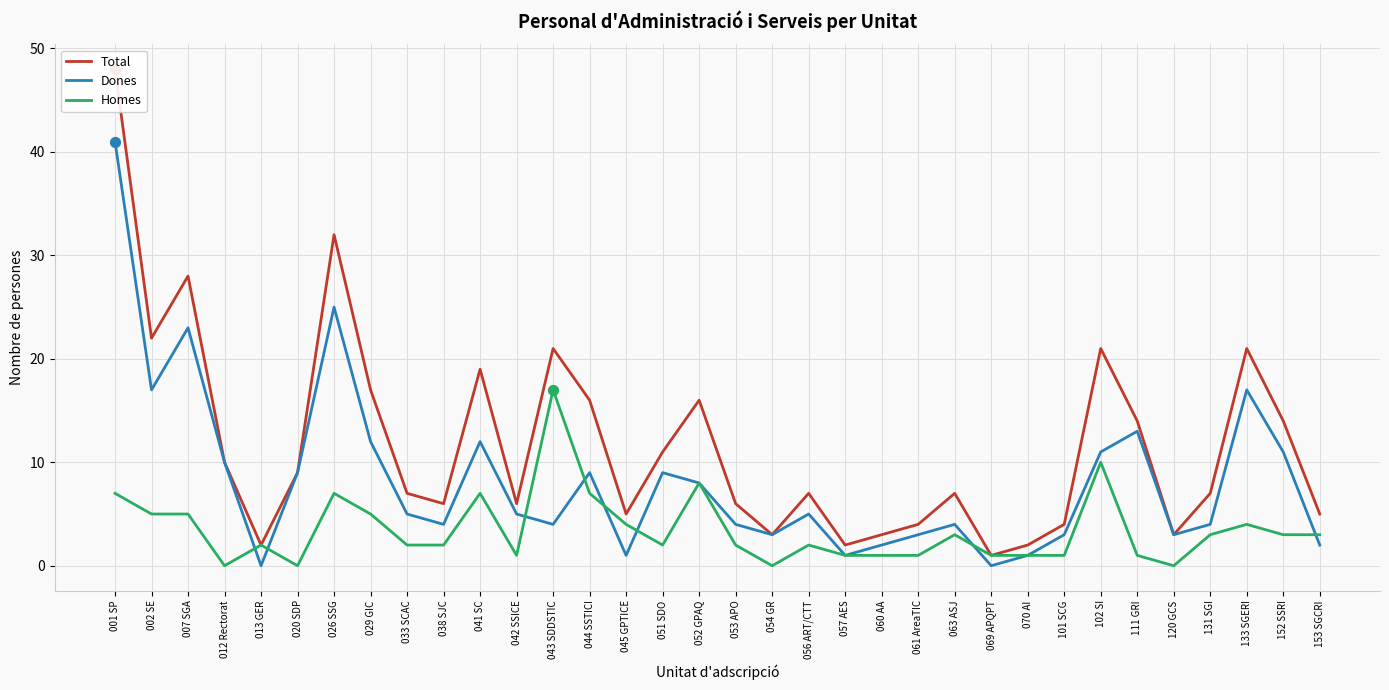

Which series reaches the maximum Y coordinate?

Total